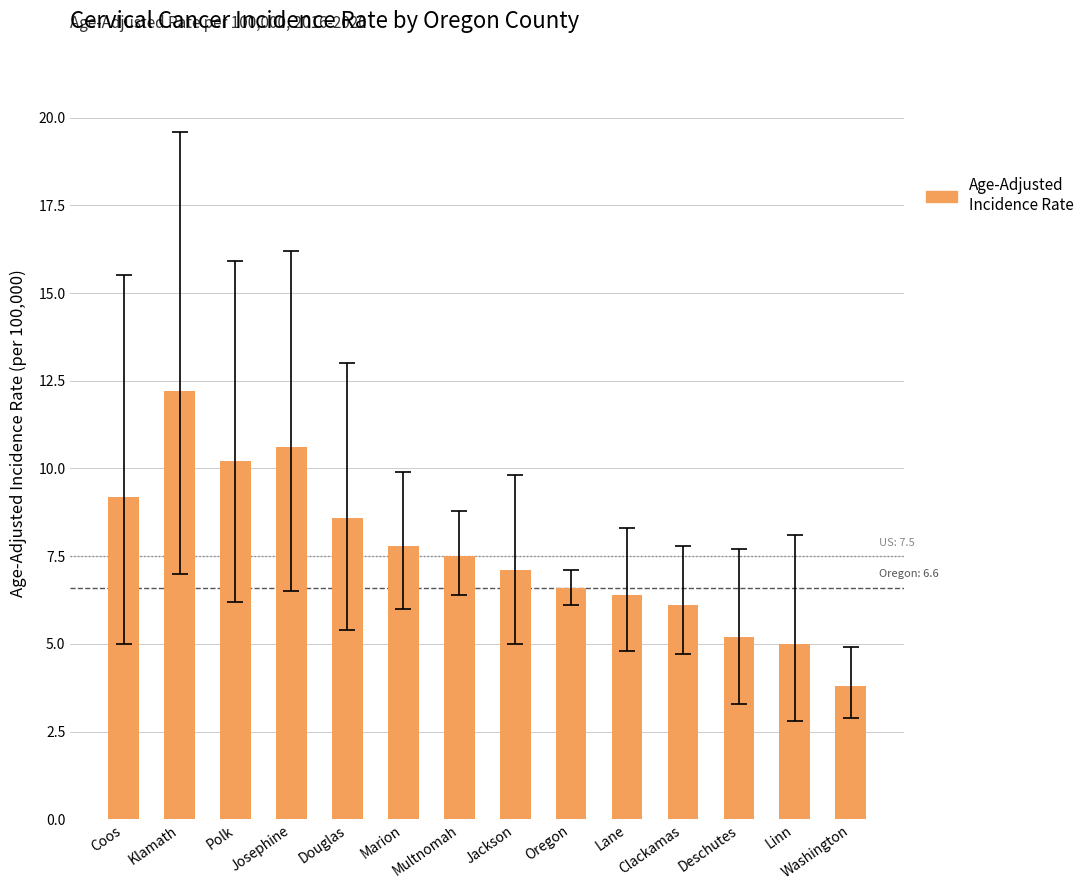

What is the difference between the values at Polk and Marion?

2.4